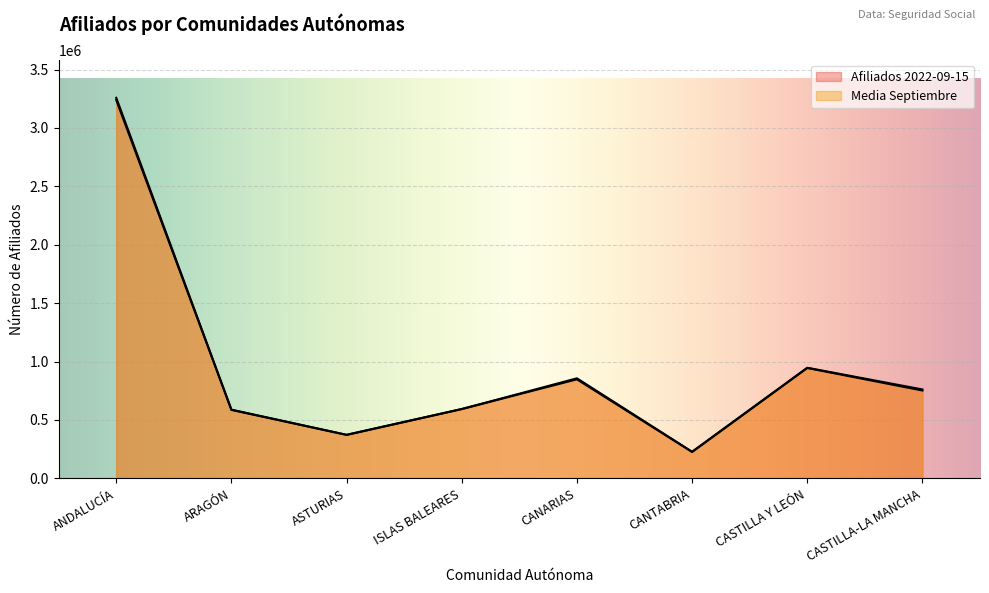

What is the sum of all Afiliados 2022-09-15 values?

7603970.0